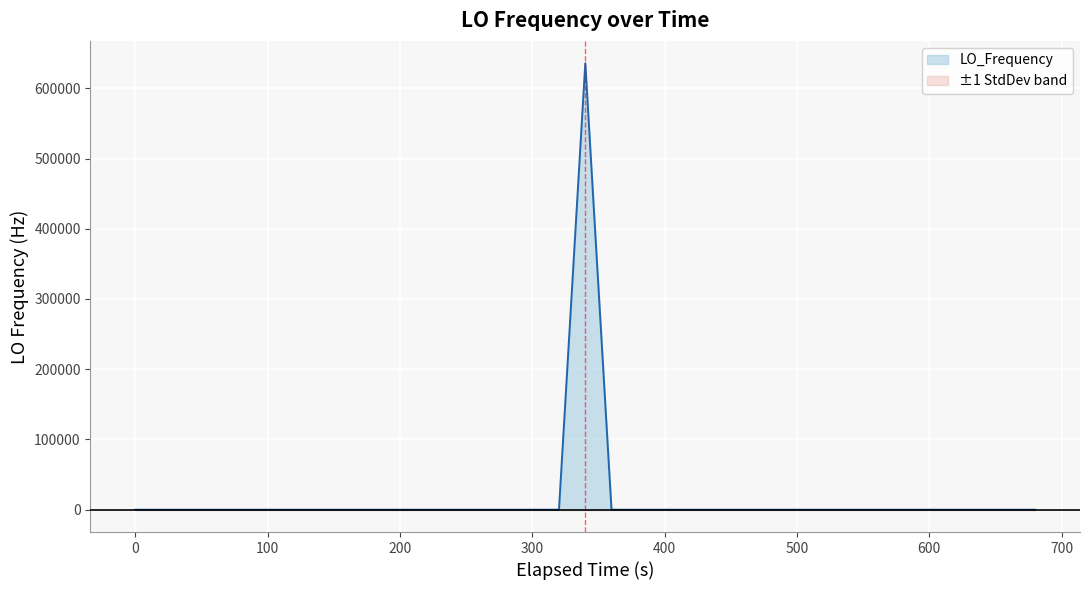

What is the highest value of the LO_Frequency series?

635706.4